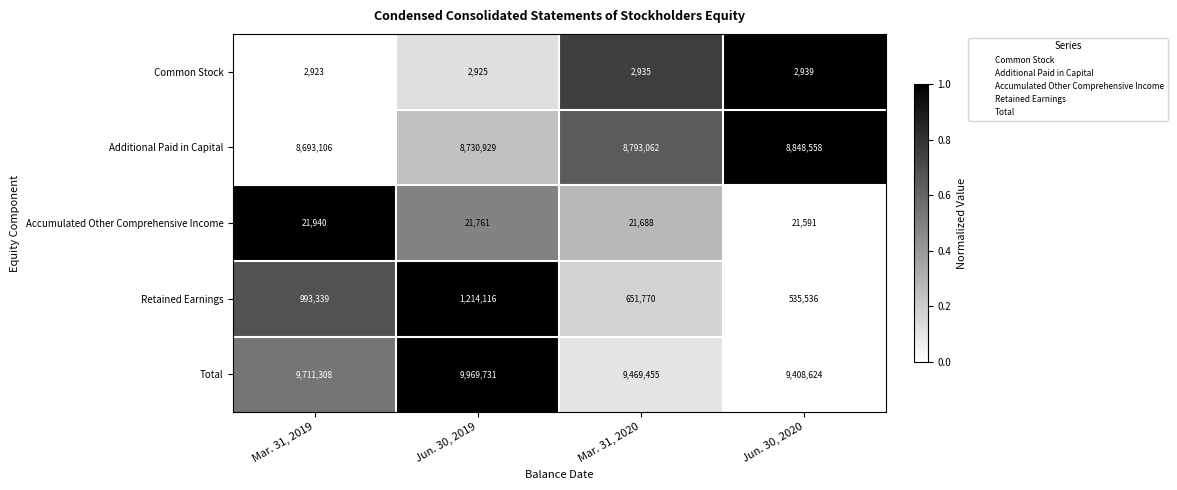

List the series in order of their peak value, lowest first.

Common Stock, Accumulated Other Comprehensive Income, Retained Earnings, Additional Paid in Capital, Total